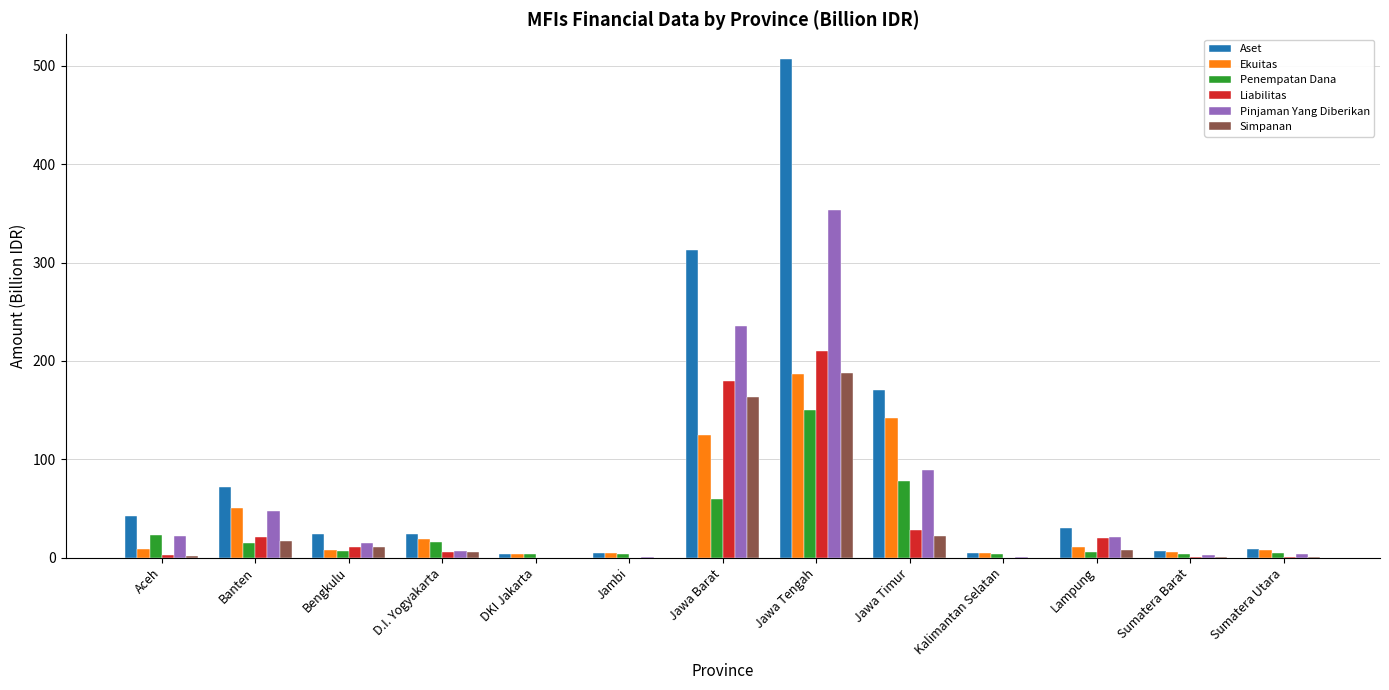

Between D.I. Yogyakarta and Jawa Barat, which series saw the biggest shift?

Aset